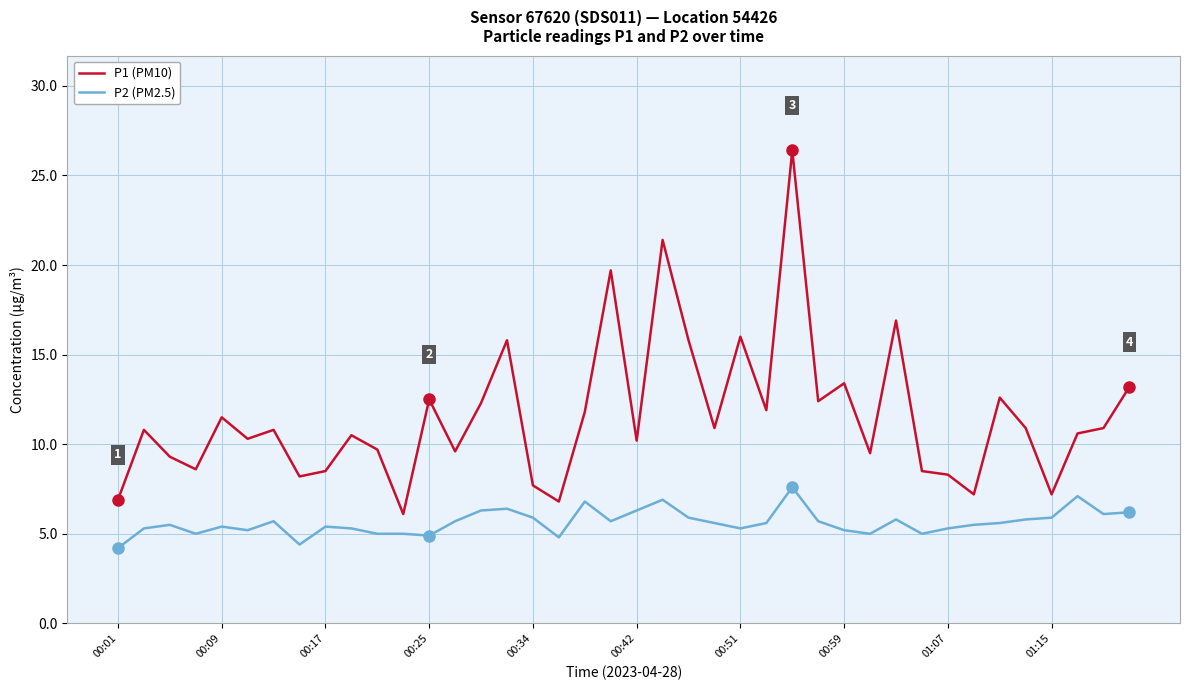

Which series has the largest total across all categories?

P1 (PM10)